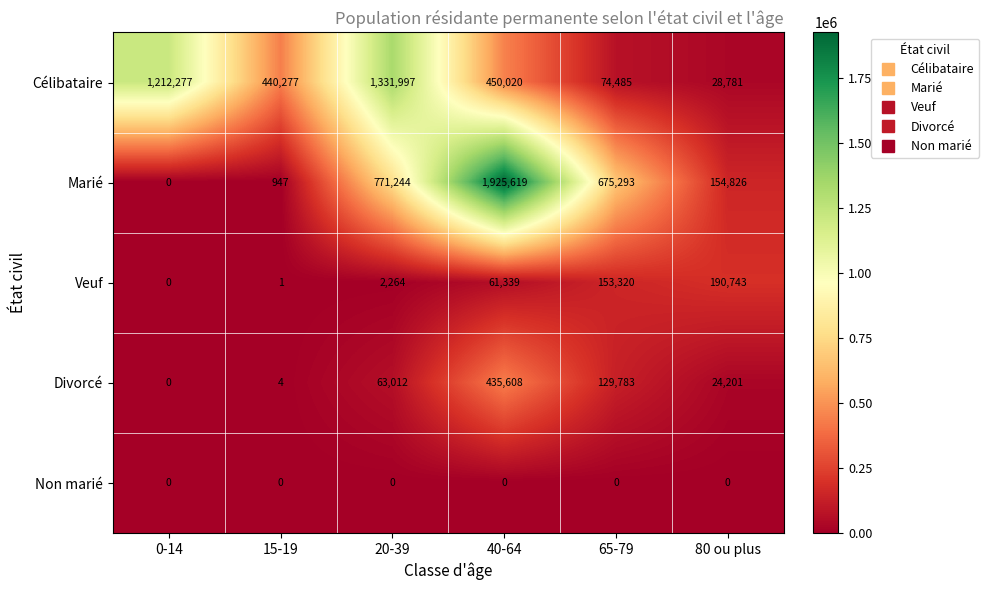

Reading left to right, transcribe all the data shown in this chart.

Célibataire: 0-14=1212277	15-19=440277	20-39=1331997	40-64=450020	65-79=74485	80 ou plus=28781
Marié: 0-14=0	15-19=947	20-39=771244	40-64=1925619	65-79=675293	80 ou plus=154826
Veuf: 0-14=0	15-19=1	20-39=2264	40-64=61339	65-79=153320	80 ou plus=190743
Divorcé: 0-14=0	15-19=4	20-39=63012	40-64=435608	65-79=129783	80 ou plus=24201
Non marié: 0-14=0	15-19=0	20-39=0	40-64=0	65-79=0	80 ou plus=0